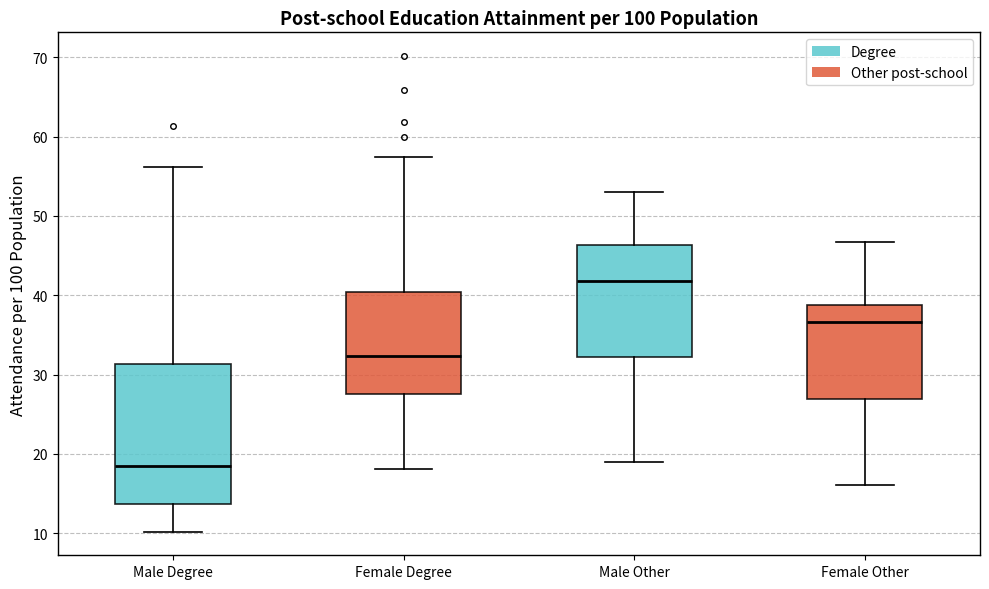

Reading left to right, transcribe this box plot: for each box, give where its median line is, the range the box spans, and where its two whiskers end, as read against the y-axis. The values are not printed on the chart, so give them approximately, as read against the axis.

Male Degree: median 18, box 14 to 31, whiskers 10 to 56
Female Degree: median 32, box 28 to 40, whiskers 18 to 57
Male Other: median 42, box 32 to 46, whiskers 19 to 53
Female Other: median 37, box 27 to 39, whiskers 16 to 47